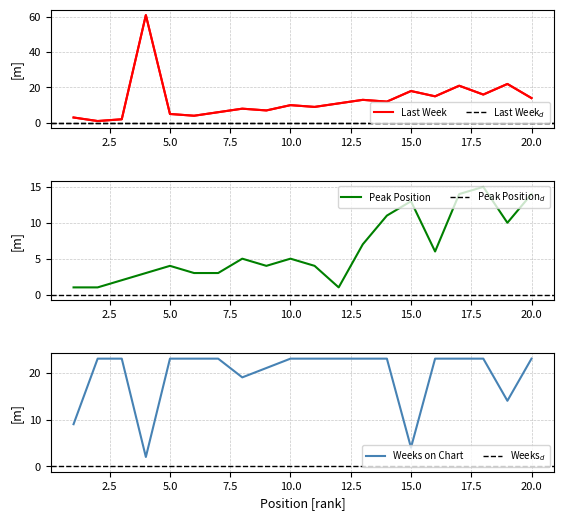

Which series has the largest range (max minus min)?

Last Week